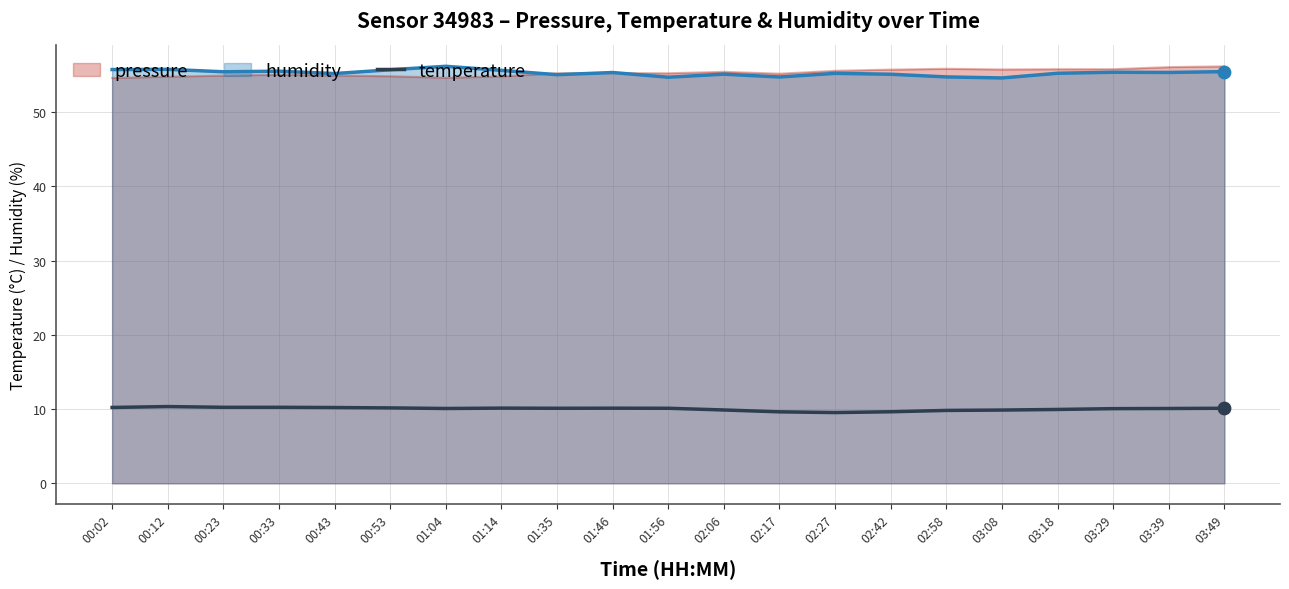

What is the change in value from 02:06 to 03:29?

+0.2